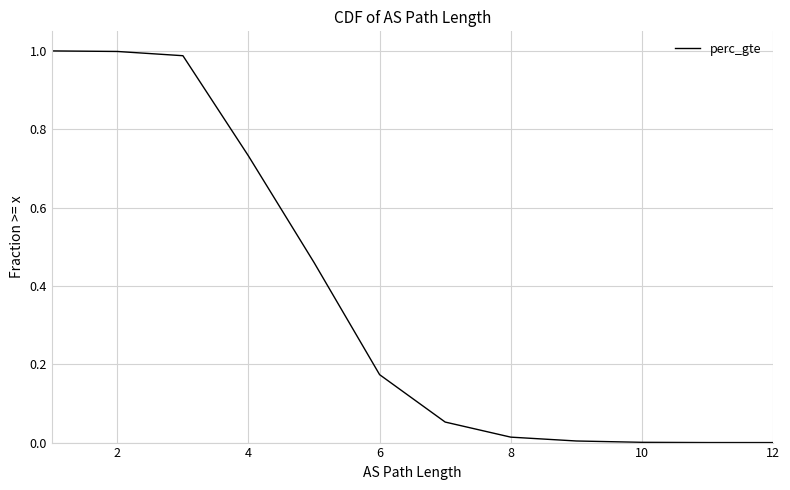

What is the difference between the maximum and second lowest values?

1.0